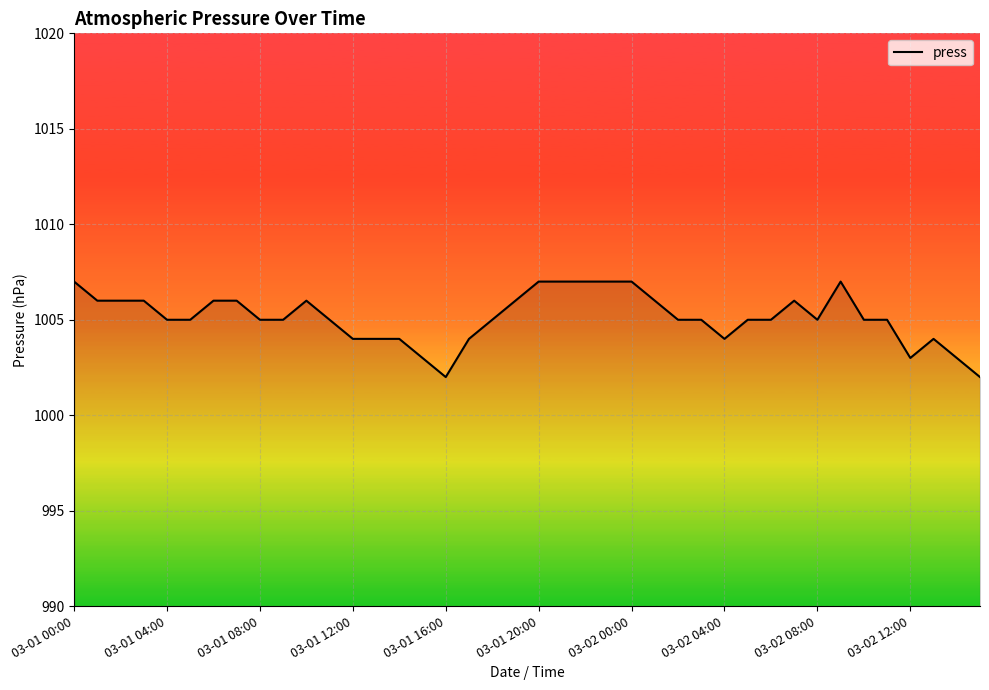

What is the difference between the maximum and minimum values?

5